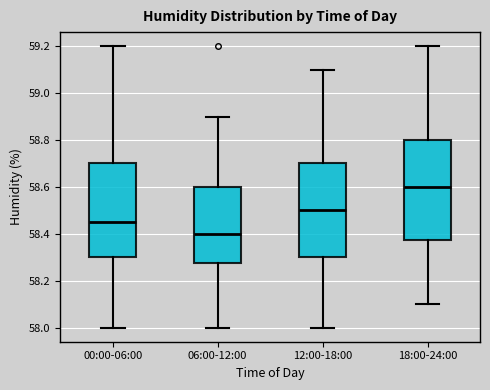

Comparing the boxes themselves (not the whiskers), which one is the tallest?

18:00-24:00